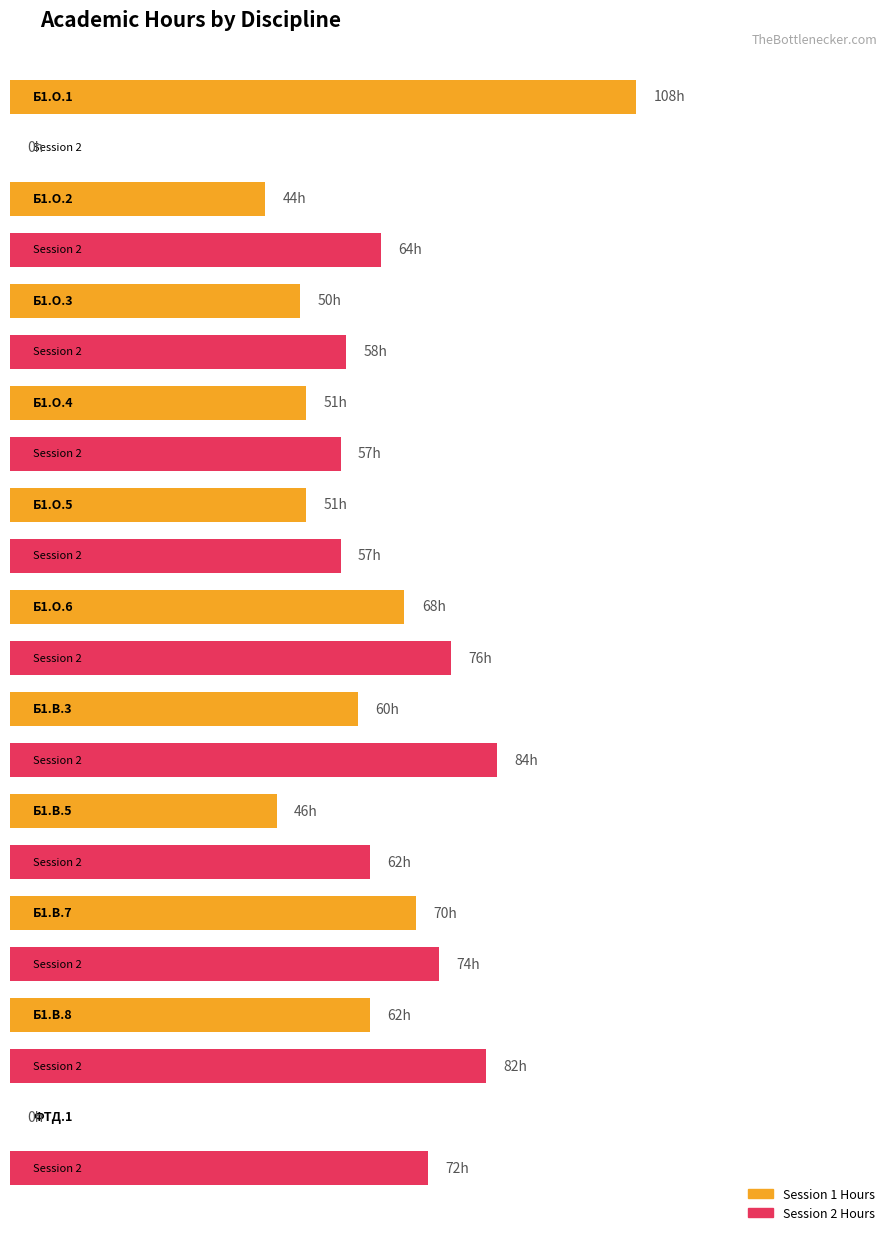

Are the bars grouped side by side (vs. stacked)?

Yes